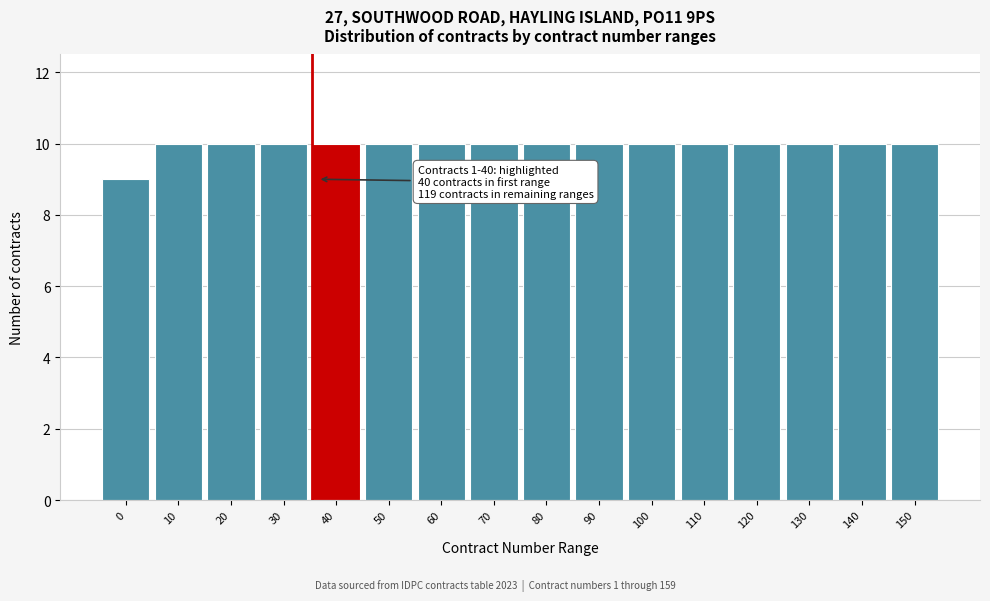

Reading left to right, transcribe all the data shown in this chart.

0=9	10=10	20=10	30=10	40=10	50=10	60=10	70=10	80=10	90=10	100=10	110=10	120=10	130=10	140=10	150=10